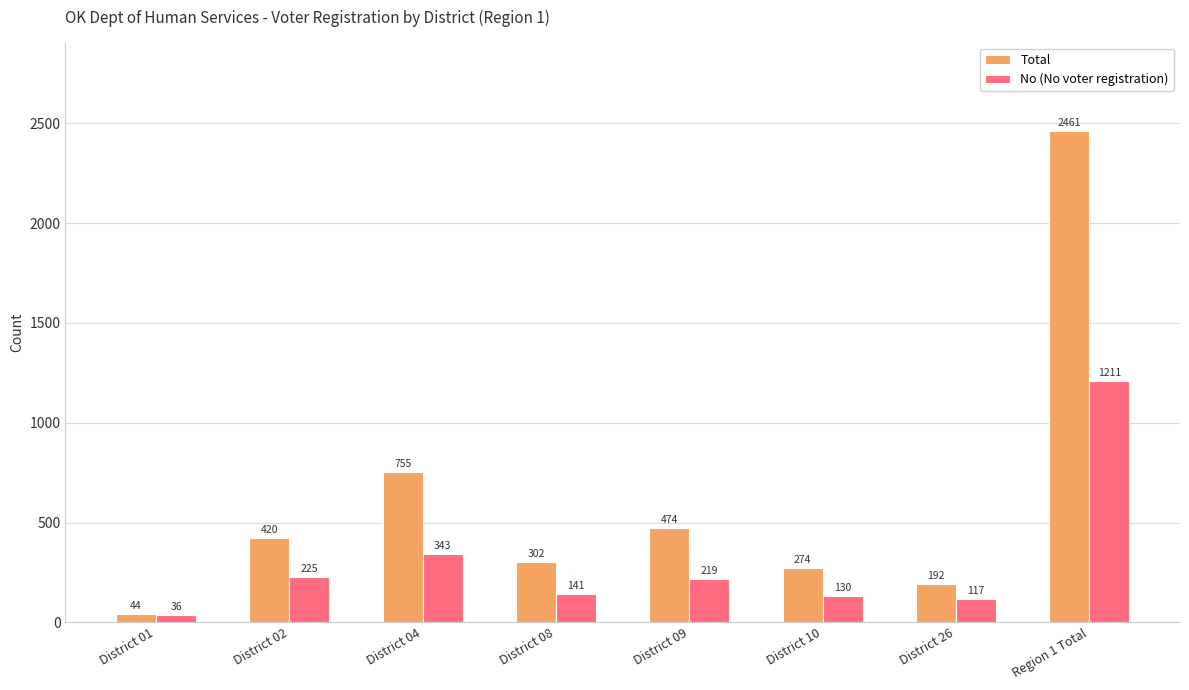

What is the minimum value shown in the chart?

36